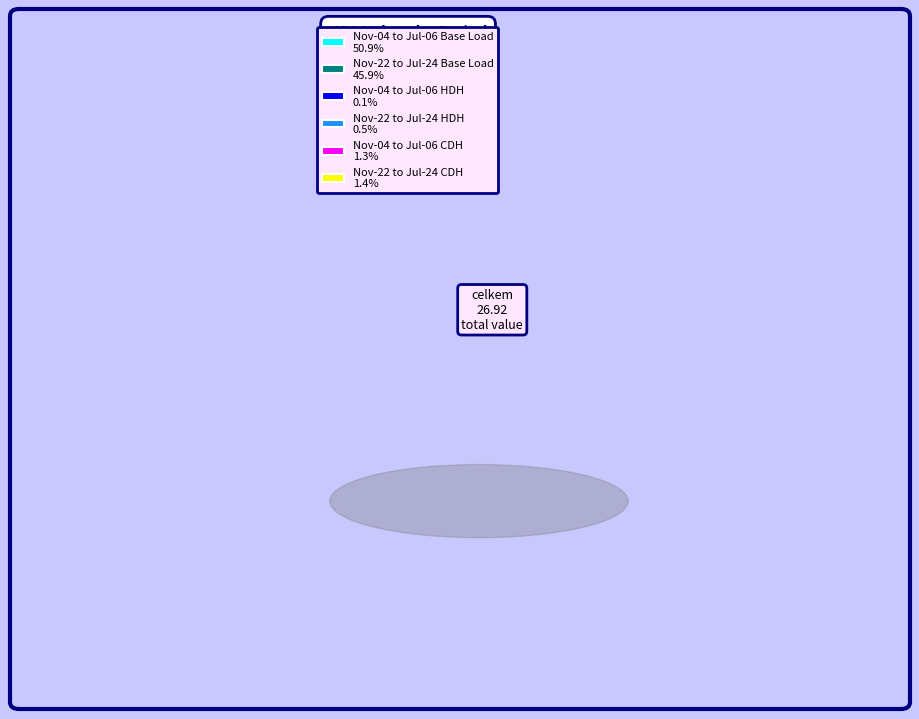

What is the change in value from Nov-04 to Jul-06 Base Load to Nov-22 to Jul-24 Base Load?

-1.4